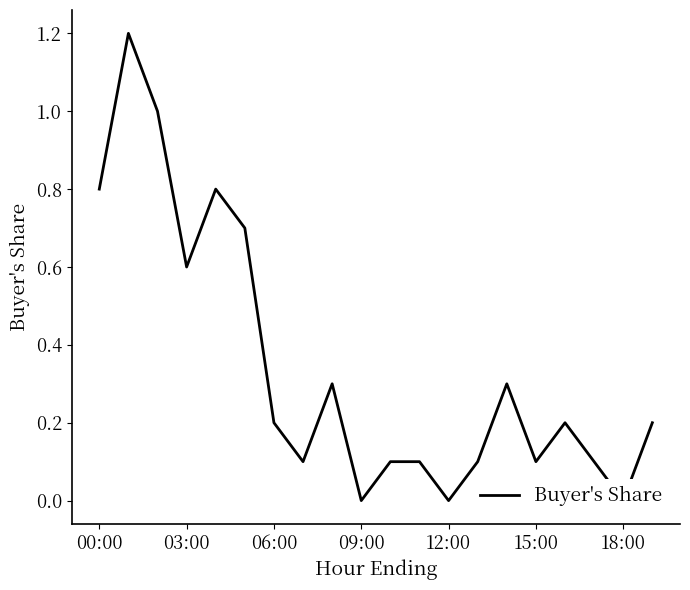

Is it true that the value at 8 is 0.3?

True